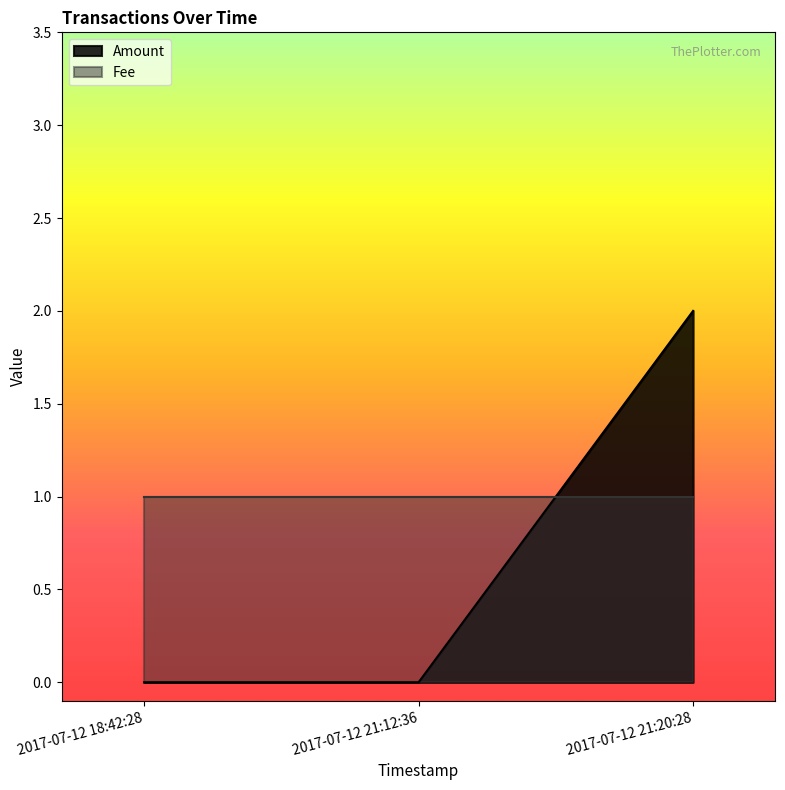

Which category has the lowest value across all series?

2017-07-12 18:42:28